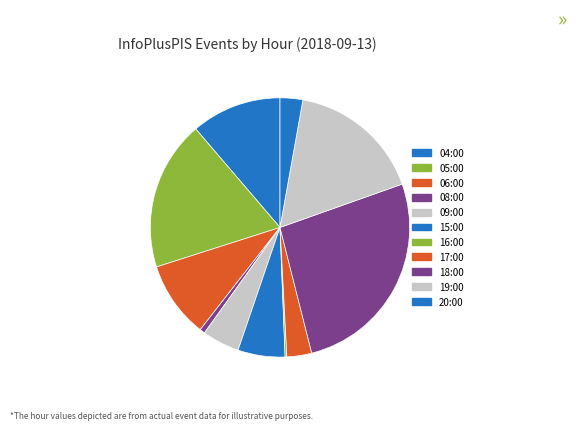

Is the sum of 06:00 and 18:00 greater than half?

No